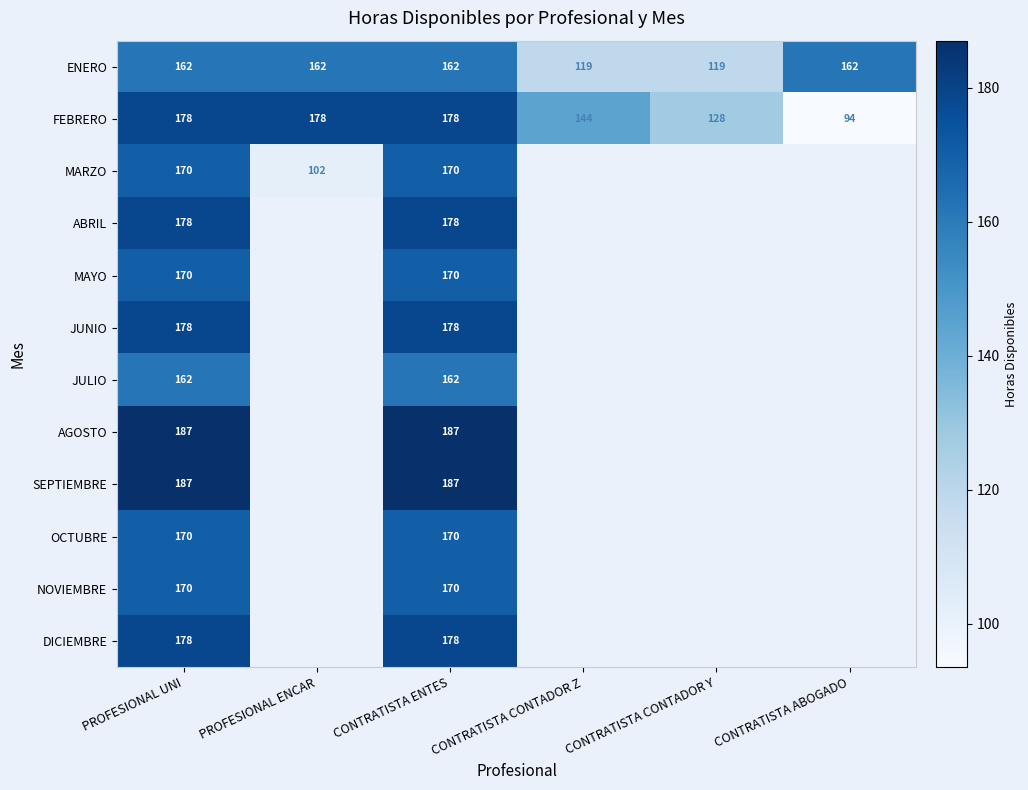

What is the difference between the highest and lowest values at PROFESIONAL UNI?

25.0